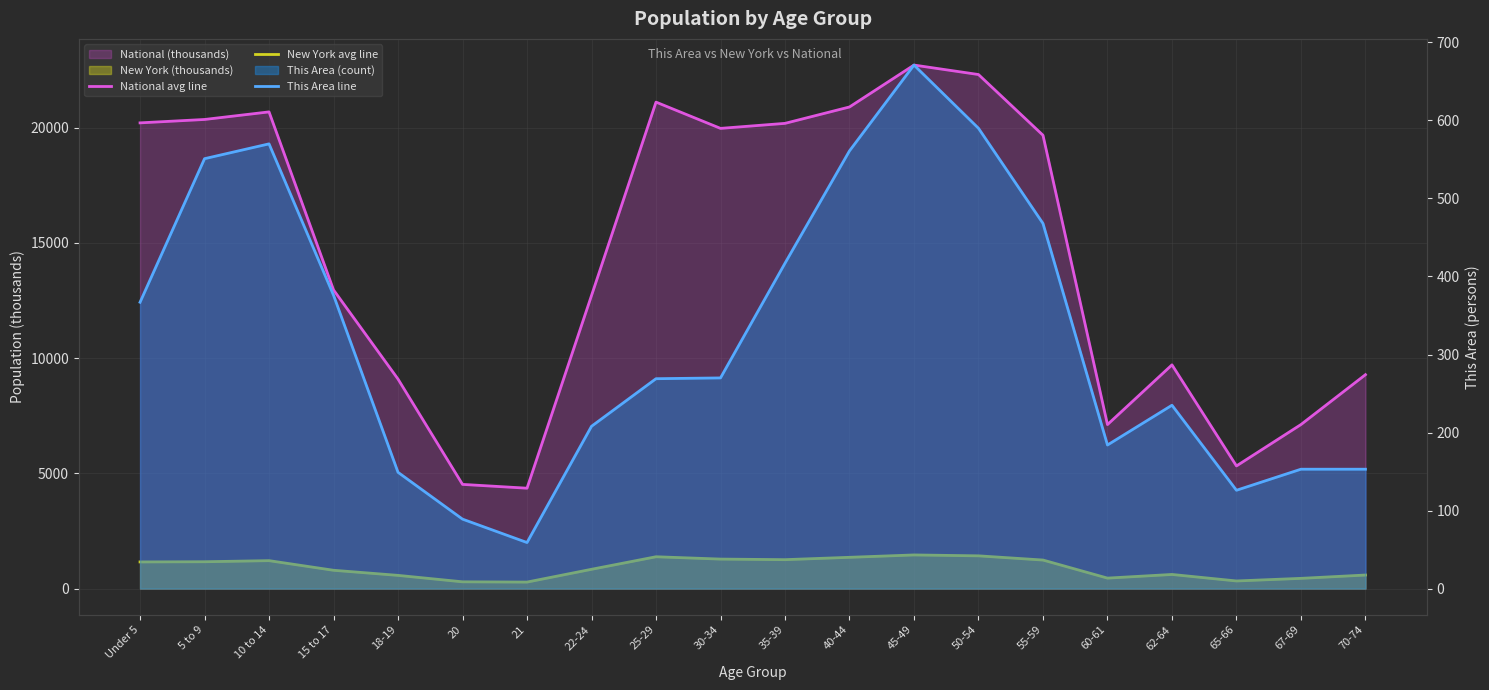

Reading left to right, transcribe all the data shown in this chart.

National avg line: Under 5=20201.4	5 to 9=20348.7	10 to 14=20677.2	15 to 17=12954.3	18-19=9086.1	20=4519.1	21=4354.3	22-24=12712.6	25-29=21101.8	30-34=19962.1	35-39=20179.6	40-44=20891.0	45-49=22708.6	50-54=22298.1	55-59=19664.8	60-61=7113.7	62-64=9704.2	65-66=5319.9	67-69=7115.4	70-74=9278.2
New York avg line: Under 5=1155.8	5 to 9=1164.0	10 to 14=1211.5	15 to 17=793.7	18-19=572.6	20=293.1	21=281.6	22-24=836.3	25-29=1380.2	30-34=1279.2	35-39=1254.1	40-44=1355.9	45-49=1458.8	50-54=1419.9	55-59=1237.4	60-61=454.0	62-64=612.3	65-66=330.2	67-69=443.1	70-74=587.4
This Area line: Under 5=367.0	5 to 9=551.0	10 to 14=570.0	15 to 17=376.0	18-19=149.0	20=89.0	21=59.0	22-24=208.0	25-29=269.0	30-34=270.0	35-39=417.0	40-44=561.0	45-49=671.0	50-54=590.0	55-59=468.0	60-61=184.0	62-64=235.0	65-66=126.0	67-69=153.0	70-74=153.0